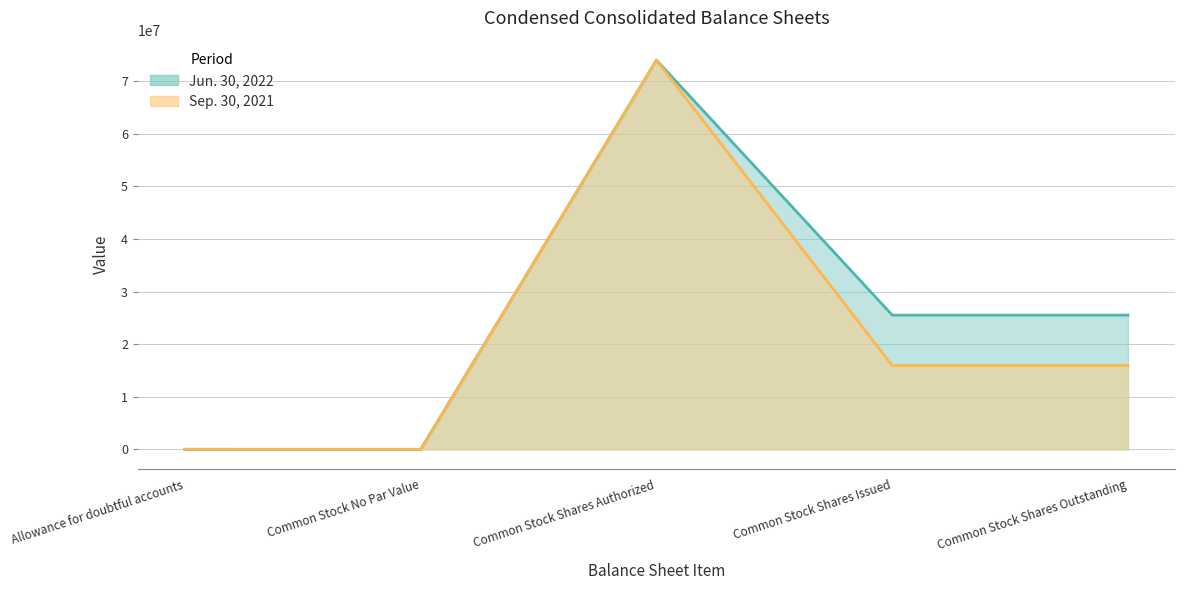

The value of Sep. 30, 2021 at Common Stock Shares Authorized is 74000000. True or false?

True